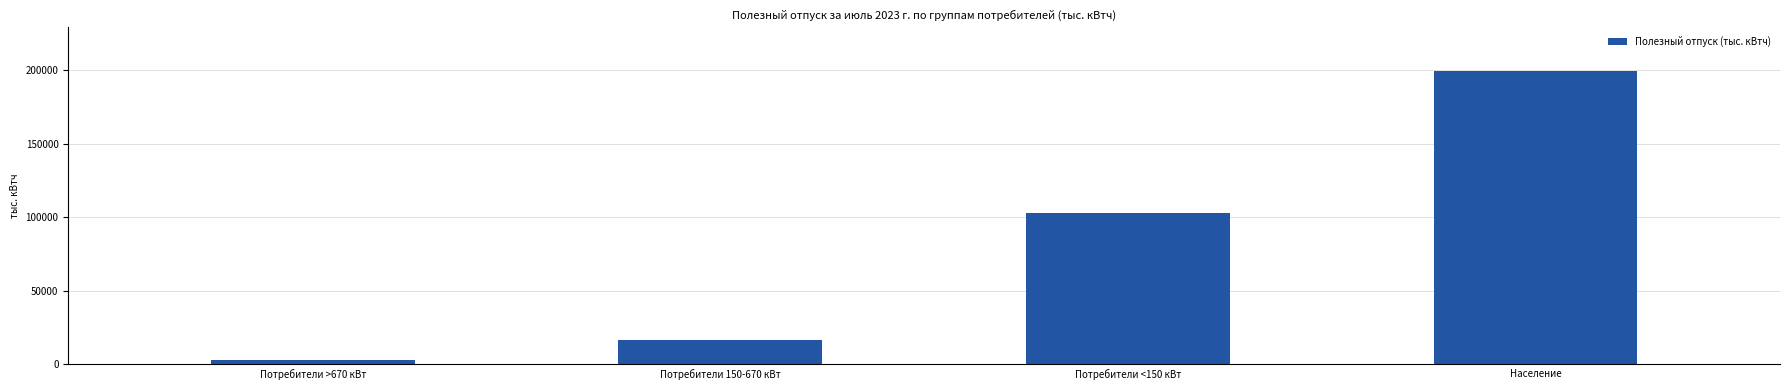

Approximately how many times larger is the value at Потребители <150 кВт compared to Потребители >670 кВт?

36.6